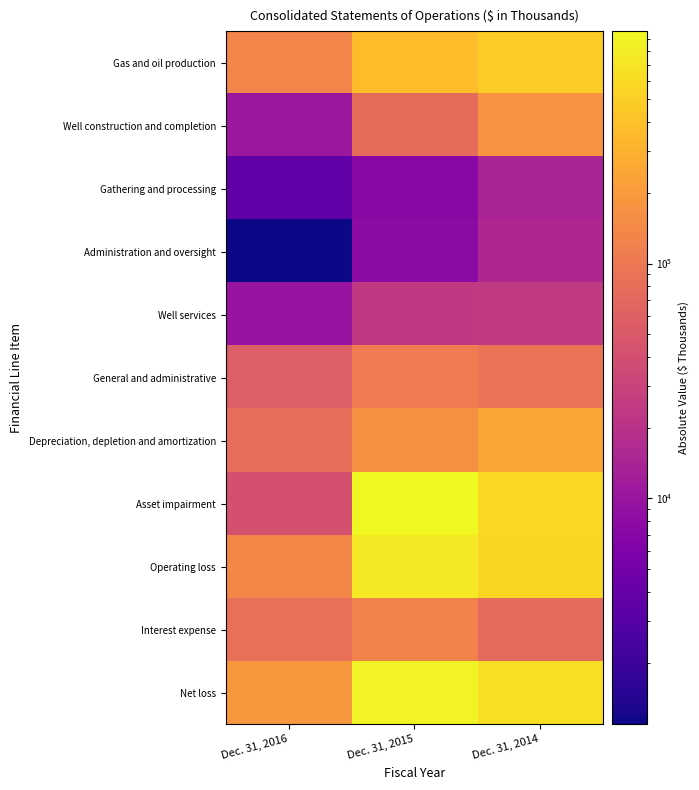

Between Dec. 31, 2015 and Dec. 31, 2016, which is larger?

Dec. 31, 2015